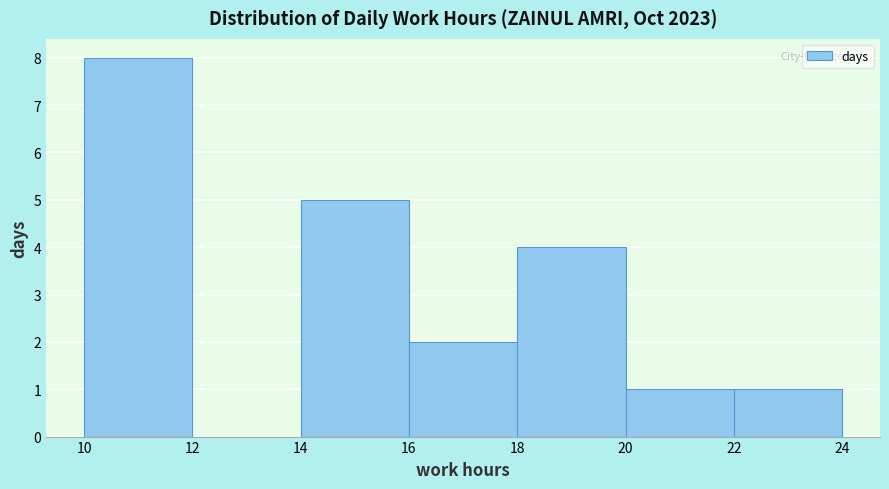

Reading left to right, list every bar in this chart as the range it spans on the x-axis followed by its height. The values are not printed on the chart, so give them approximately, as read against the axis.

10 to 12: 8
12 to 14: 0
14 to 16: 5
16 to 18: 2
18 to 20: 4
20 to 22: 1
22 to 24: 1